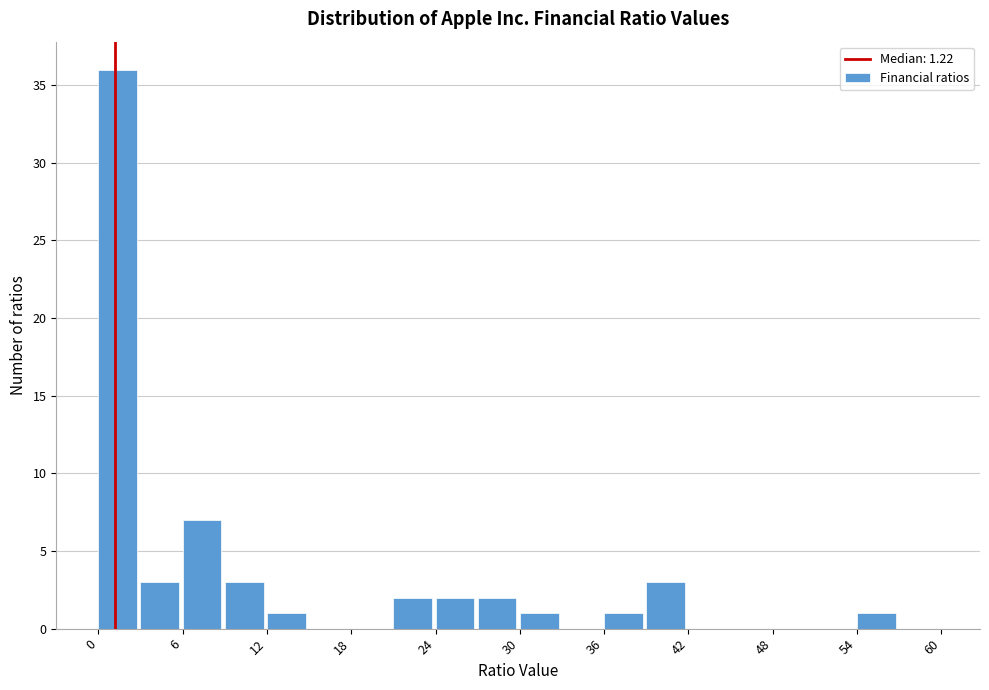

Around what value on the x-axis is the tallest bar? Give the approximate position of its centre, as read against the axis.

1